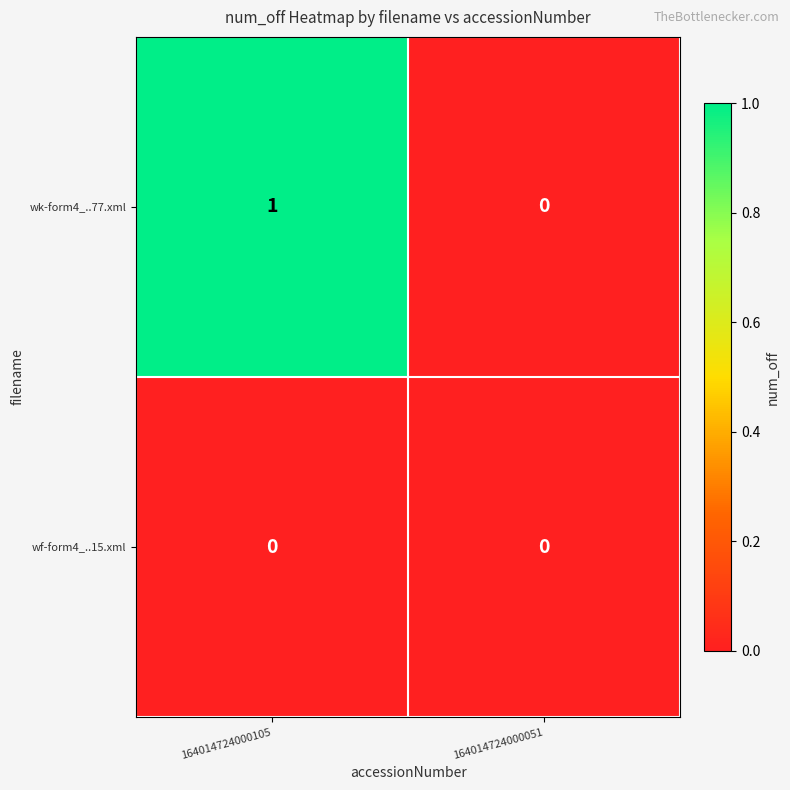

At which category is the sum across all series the highest?

164014724000105